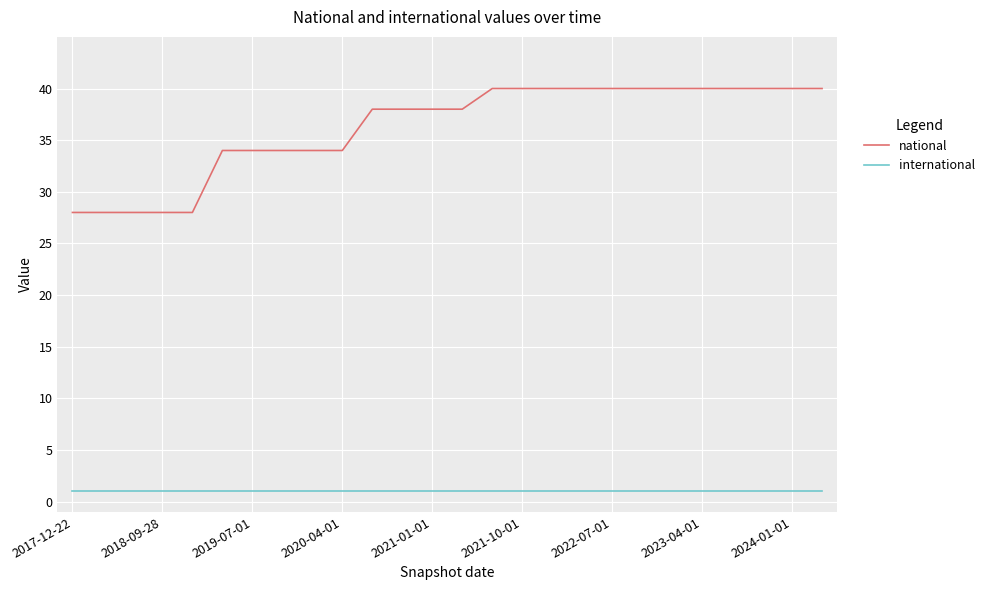

True or false: international and national intersect in this chart.

False